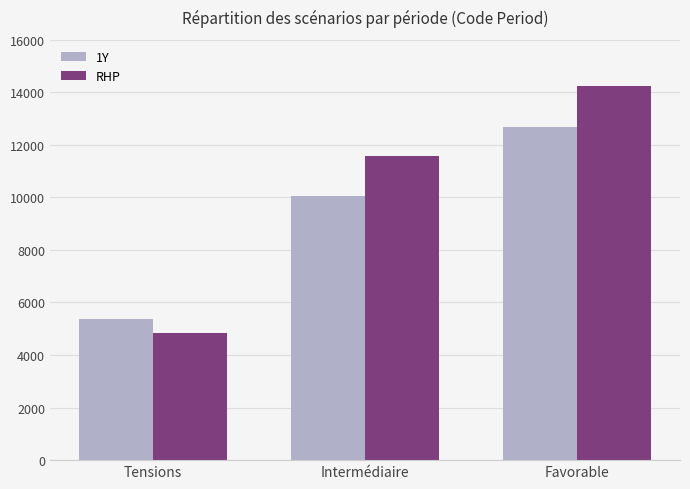

How many groups of bars are there?

3